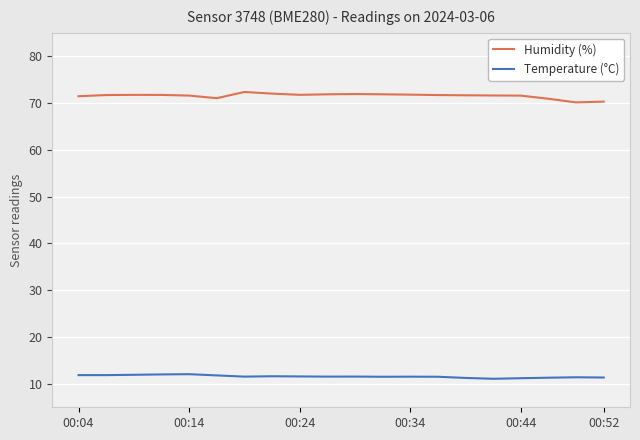

What is the difference between the maximum and minimum values in the Humidity (%) series?

2.2